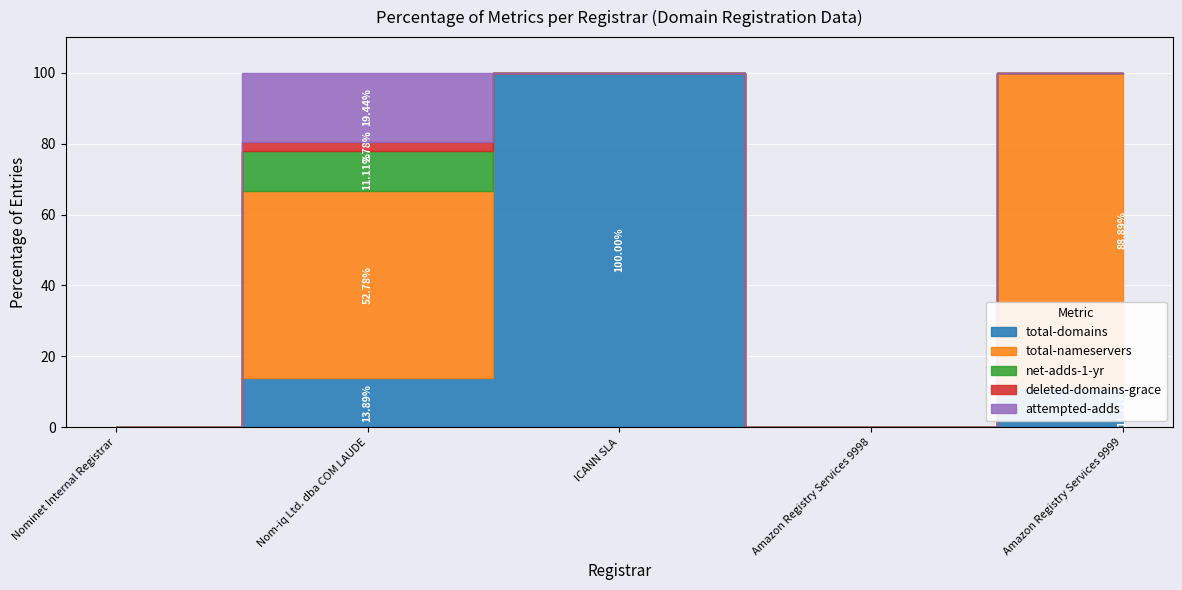

At which label is attempted-adds closest to 3?

Nominet Internal Registrar